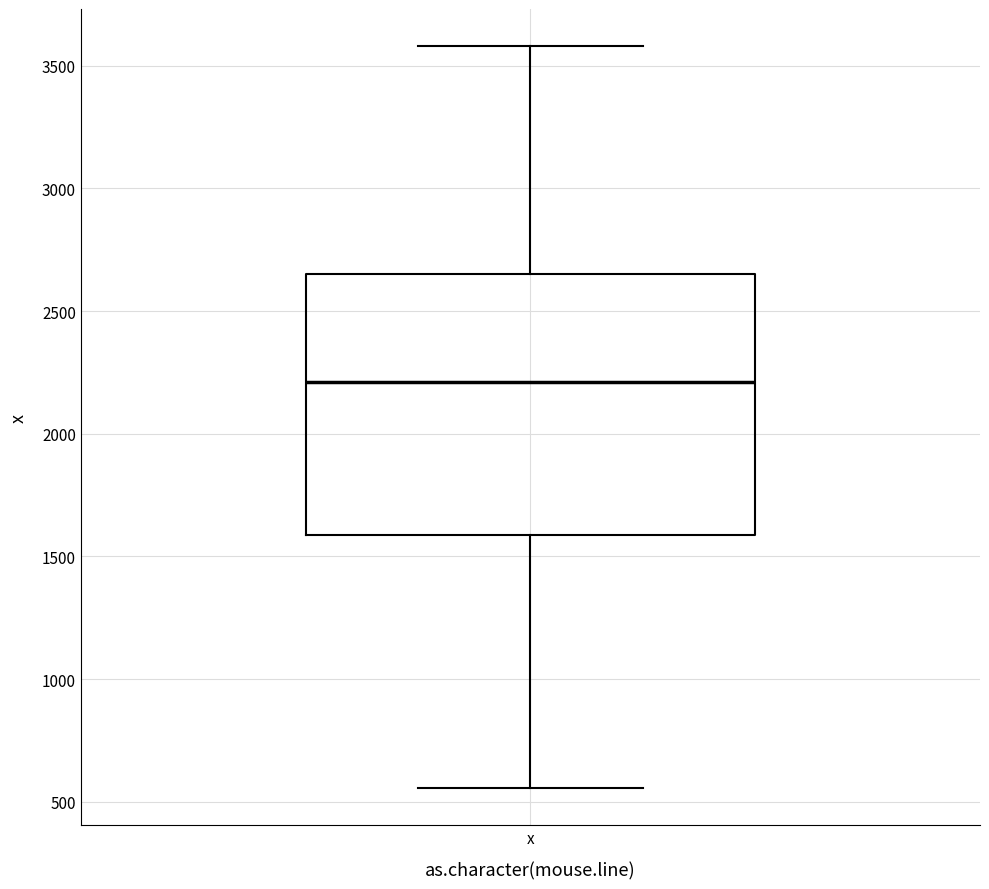

Where does the lower whisker of the box for x end on the y-axis? The values are not printed on the chart, so give them approximately, as read against the axis.

550